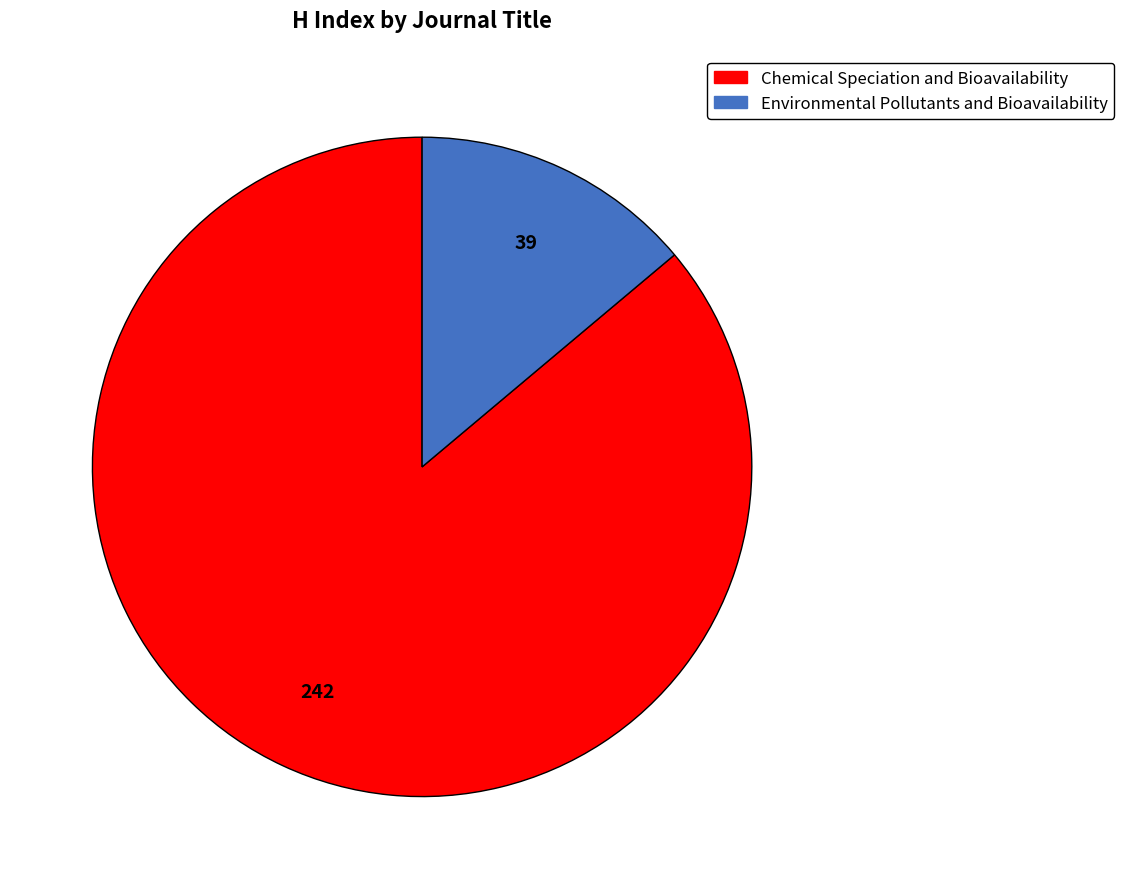

Which has a higher value, Environmental Pollutants and Bioavailability or Chemical Speciation and Bioavailability?

Chemical Speciation and Bioavailability